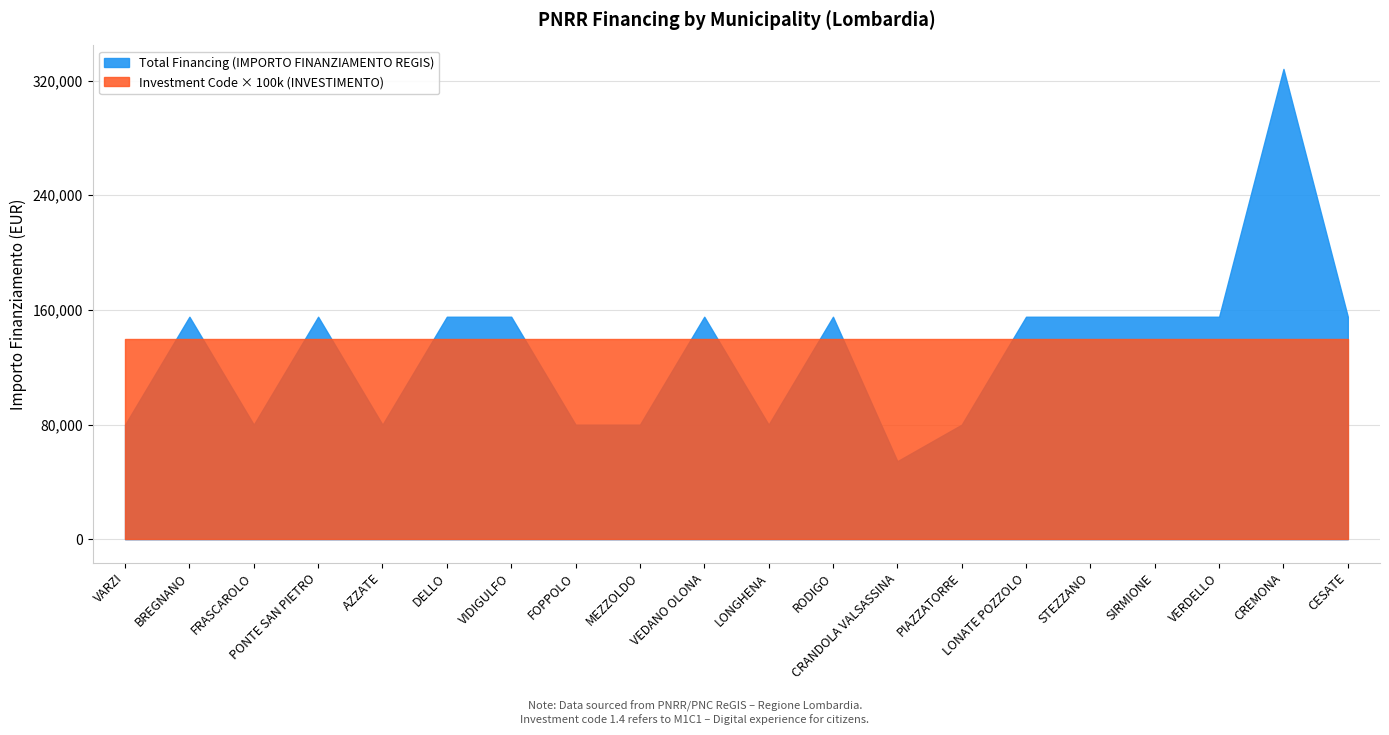

Which series changed the most between BREGNANO and CRANDOLA VALSASSINA?

Total Financing (IMPORTO FINANZIAMENTO REGIS)